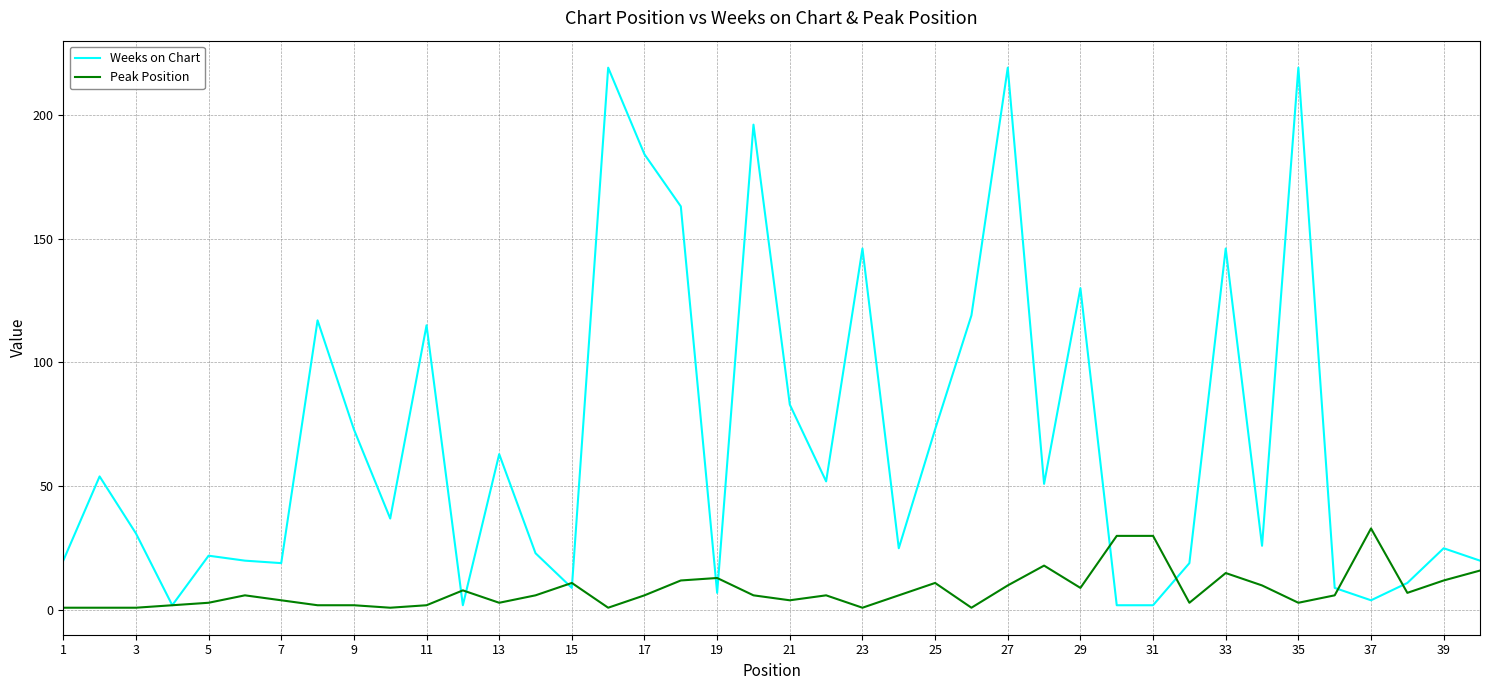

List the series in order of their overall mean, highest first.

Weeks on Chart, Peak Position